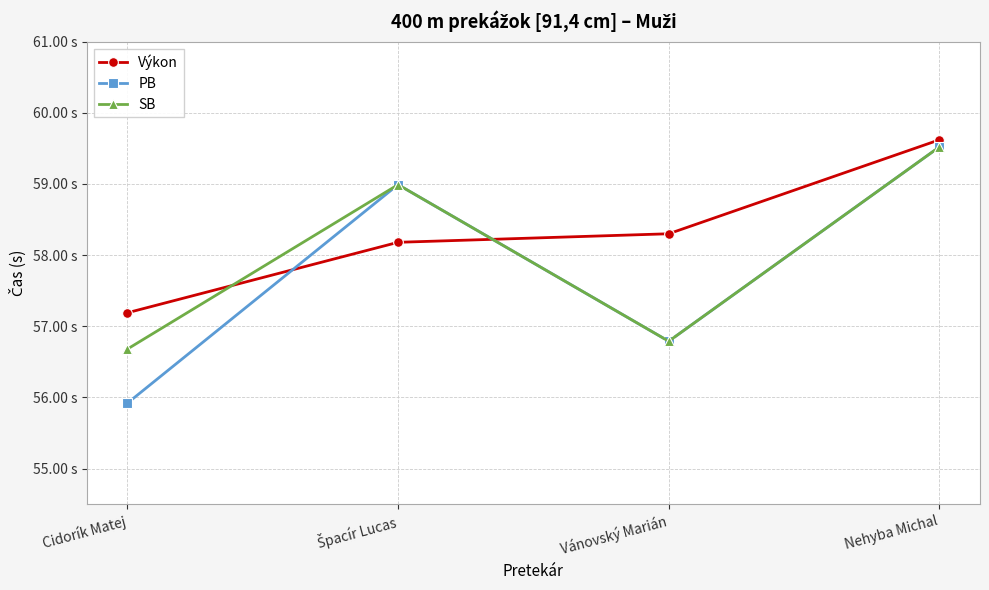

Rank the series at Cidorík Matej from highest to lowest value.

Výkon, SB, PB